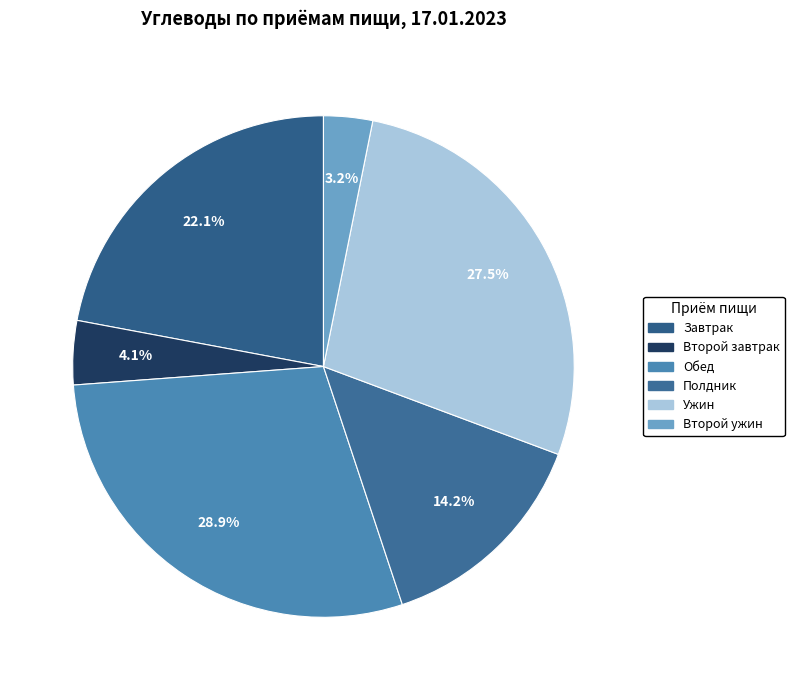

Count the number of slices in the pie.

6